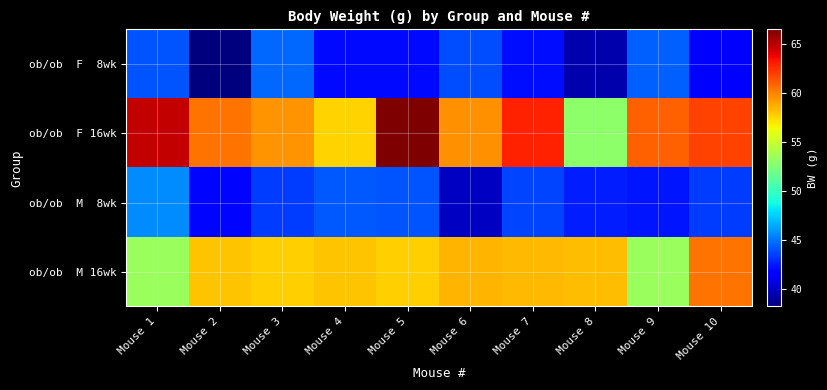

At which category does the chart reach its peak across all series?

Mouse 5